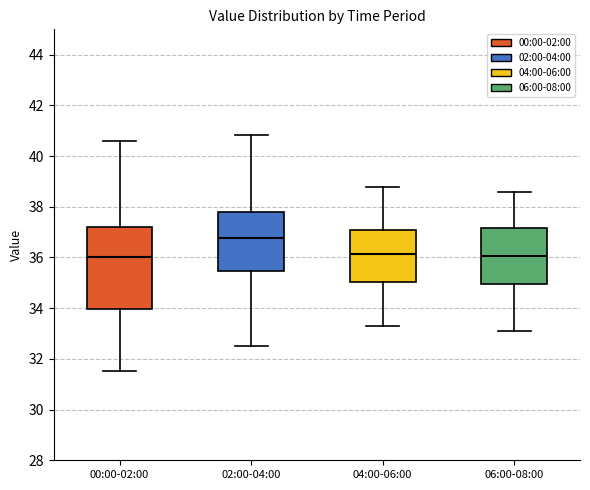

Where is the upper edge of the box for 06:00-08:00 on the y-axis? The values are not printed on the chart, so give them approximately, as read against the axis.

37.2